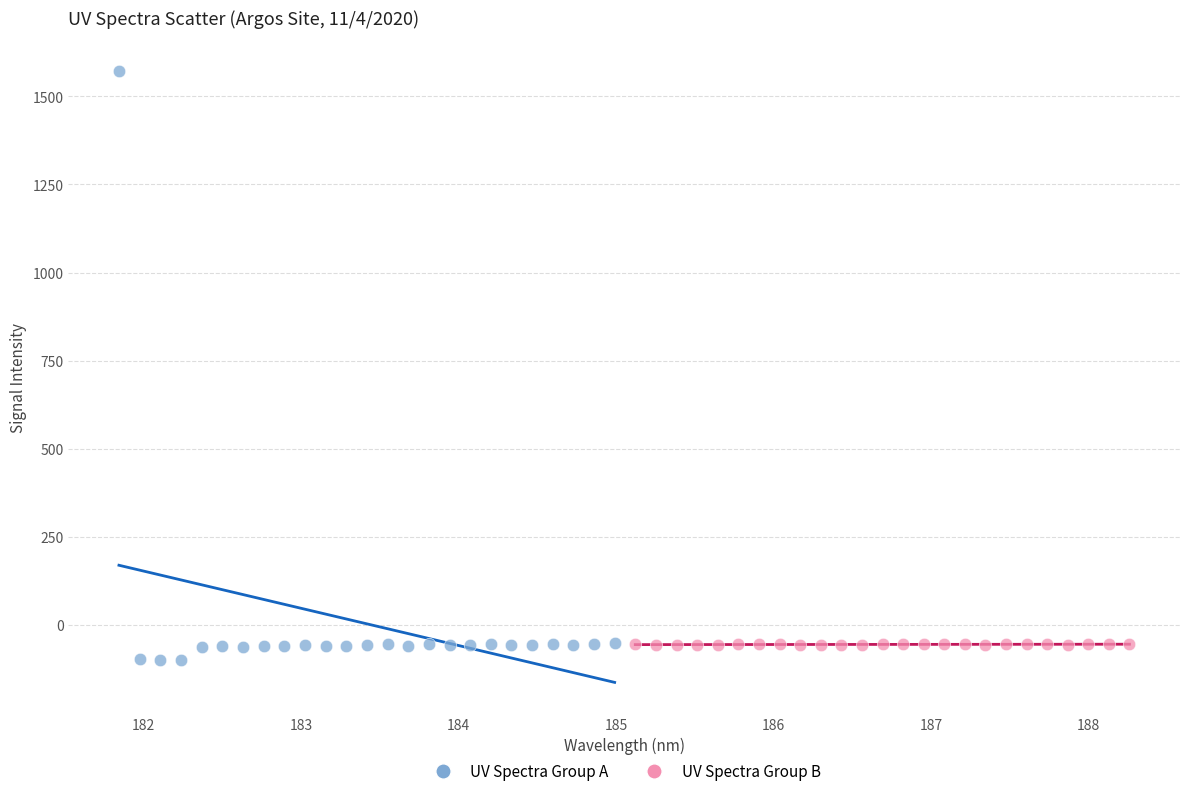

Which series has the widest spread of Y values?

UV Spectra Group A